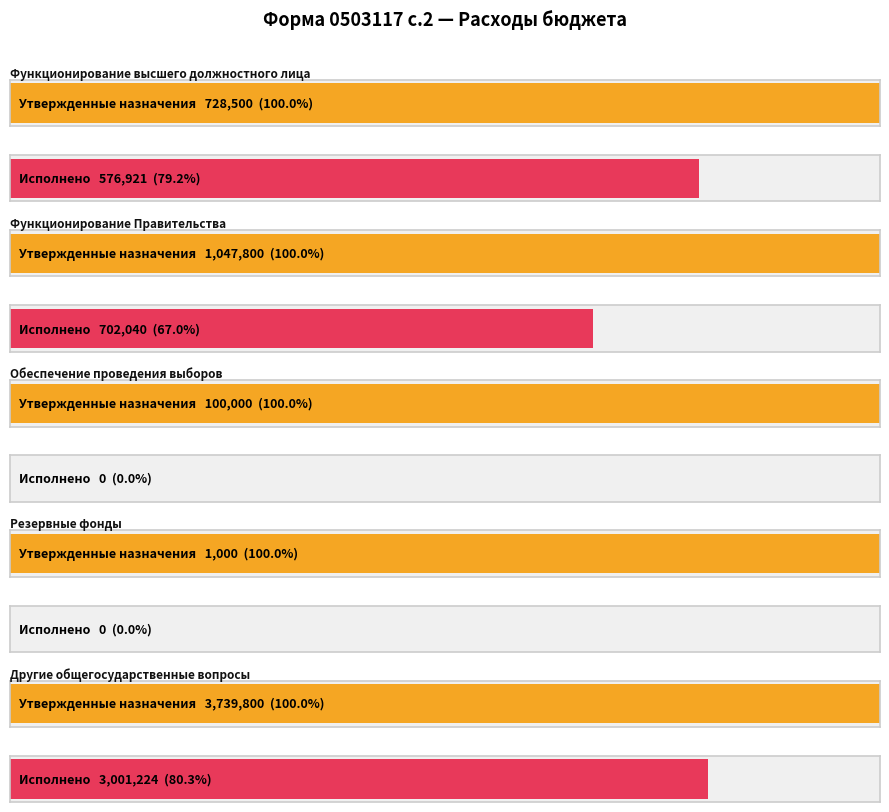

What is the difference between the highest and lowest values at Резервные фонды?

1000.0